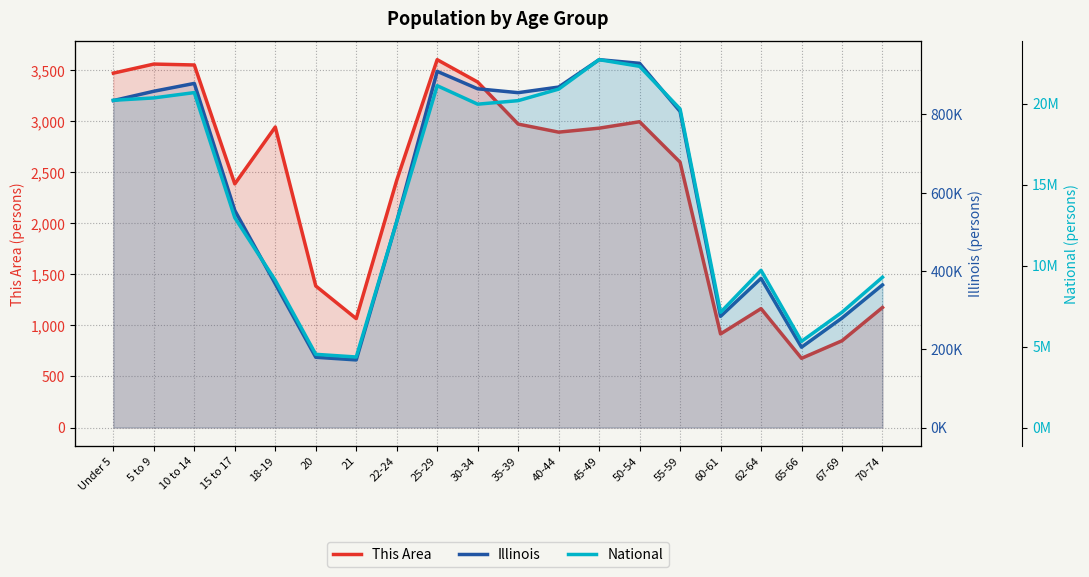

True or false: National and This Area intersect in this chart.

False